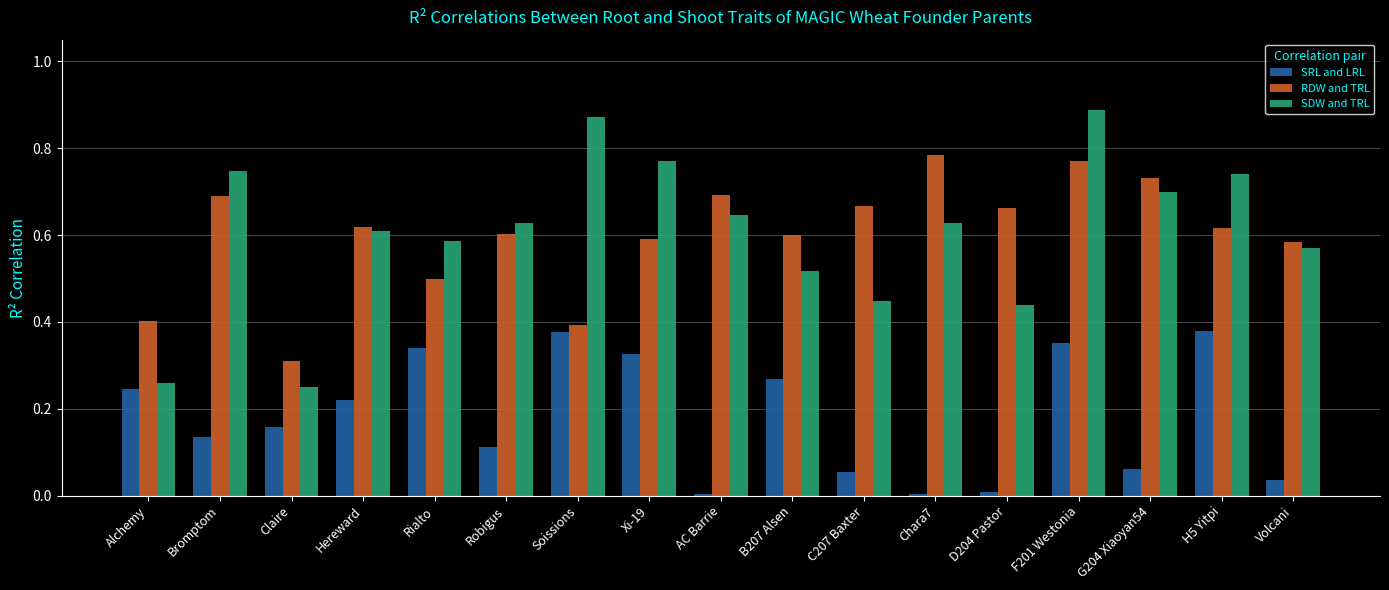

At which category is the sum across all series the highest?

F201 Westonia